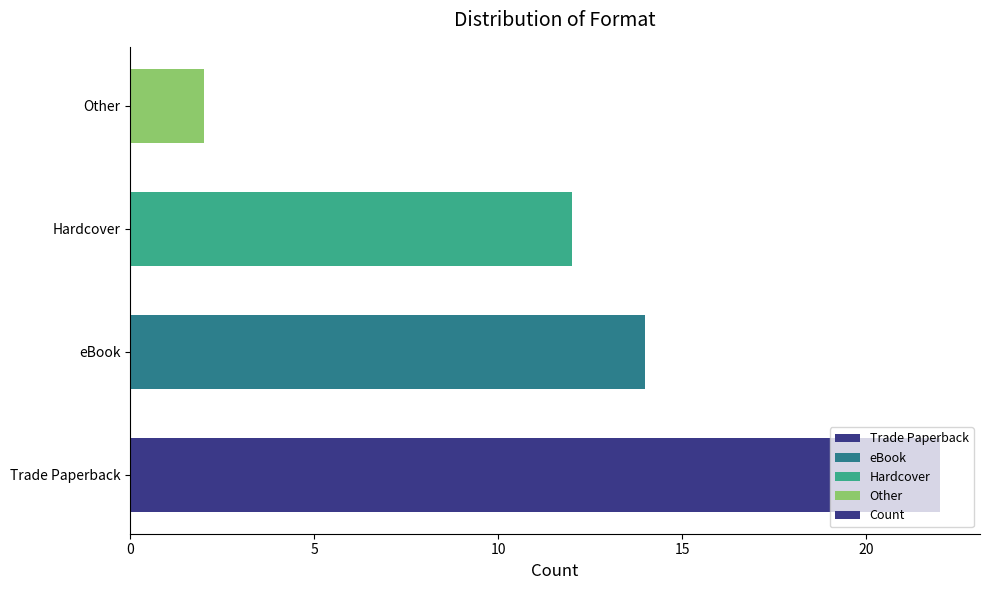

How many values are below 14?

2